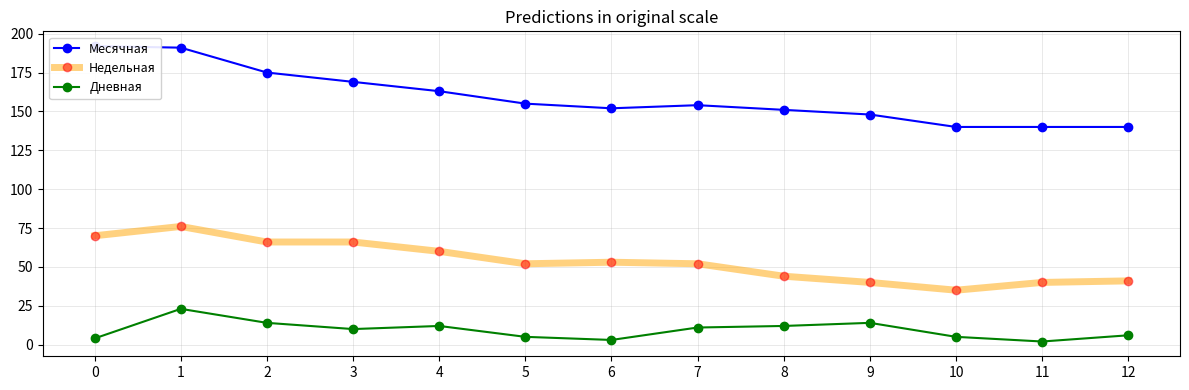

How many categories are shown in the chart?

13